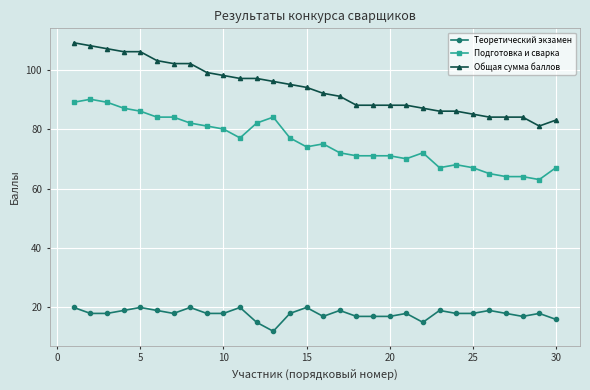

Is this an area chart (filled region under the line)?

No